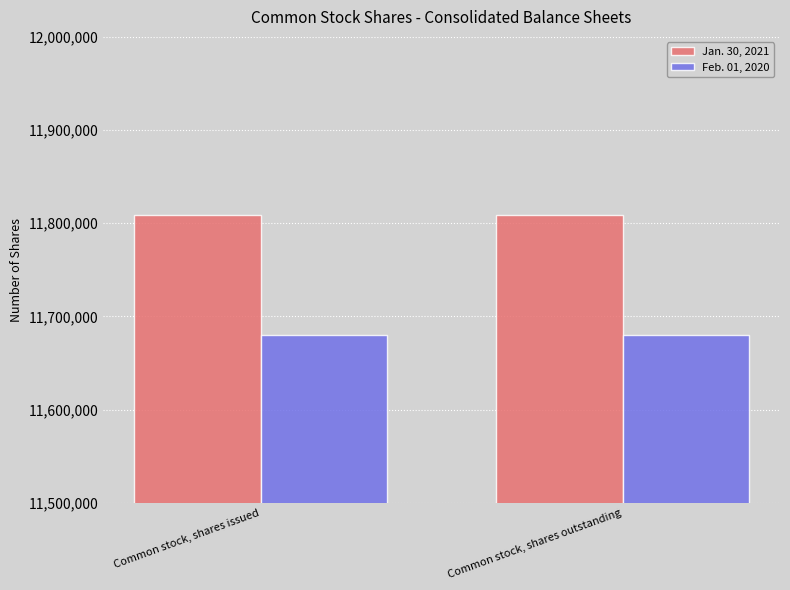

Reading left to right, what are all the values shown in this chart?

Jan. 30, 2021: 11809023	11809023
Feb. 01, 2020: 11680593	11680593